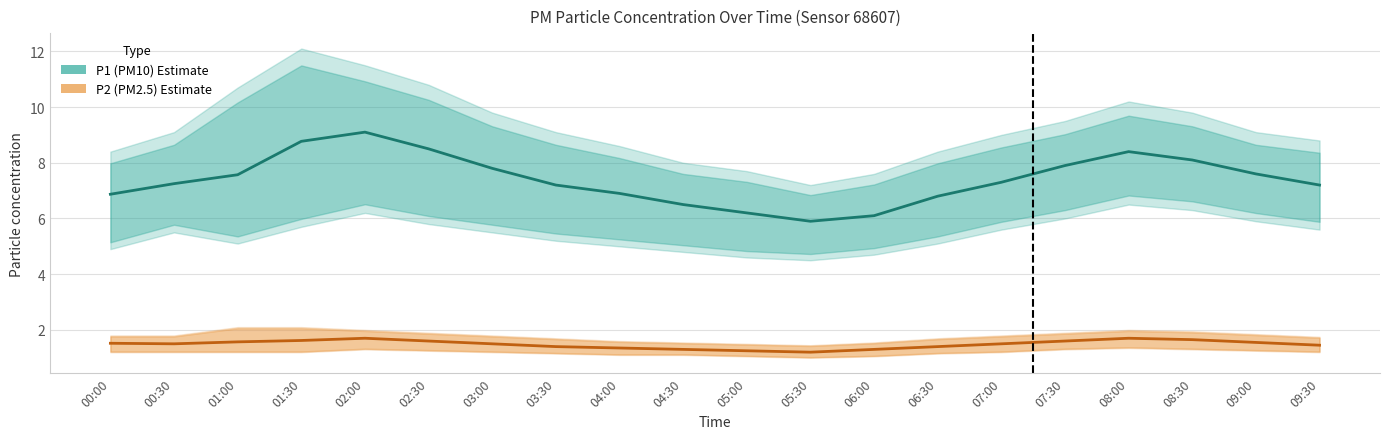

How many data points does each series have?

20